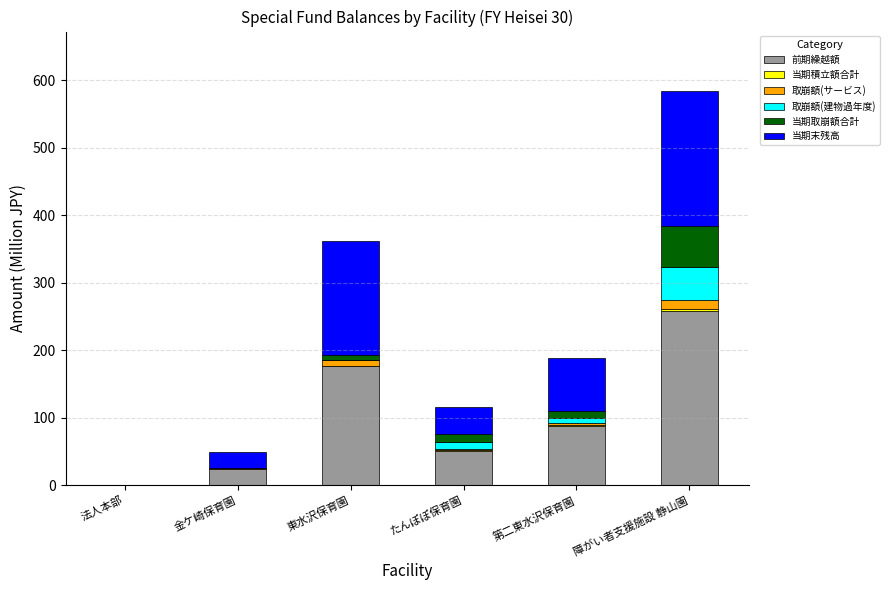

Is it true that 前期繰越額 equals 257.6 at 障がい者支援施設 静山園?

True